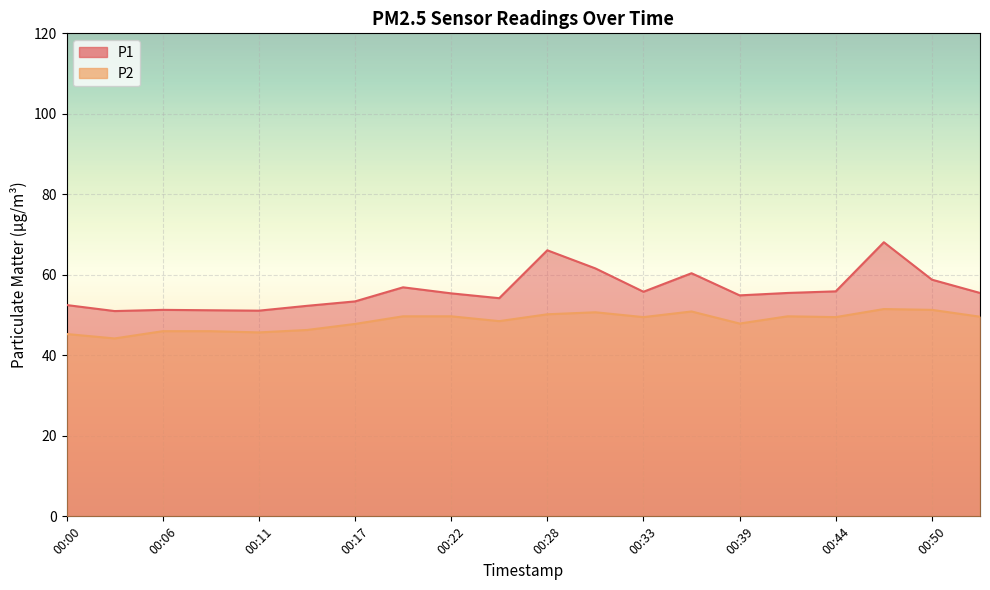

The P1 series shows 54.2 at 00:25. True or false?

True